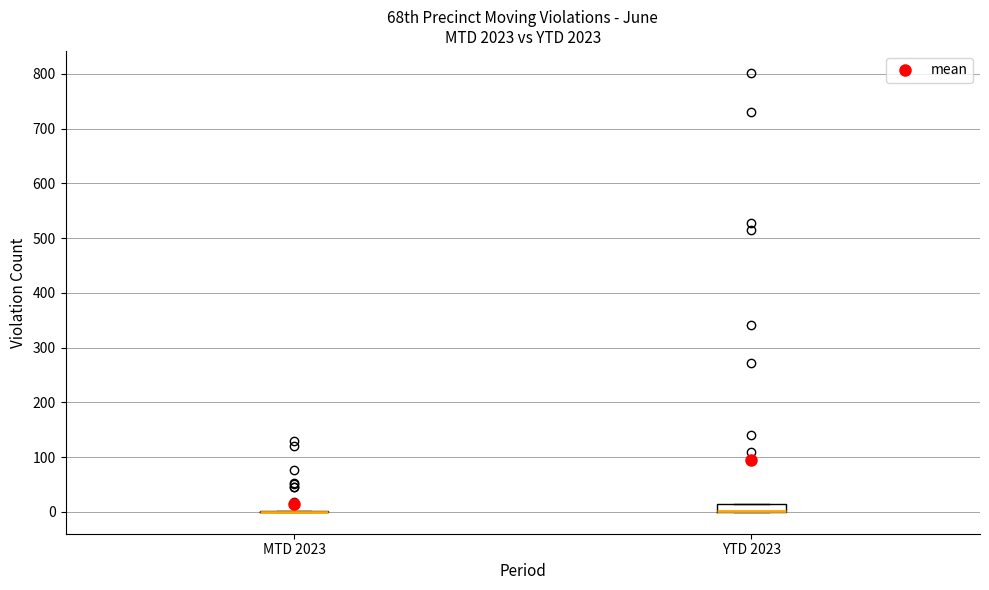

Which box is the tallest, from its lower edge to its upper edge?

YTD 2023